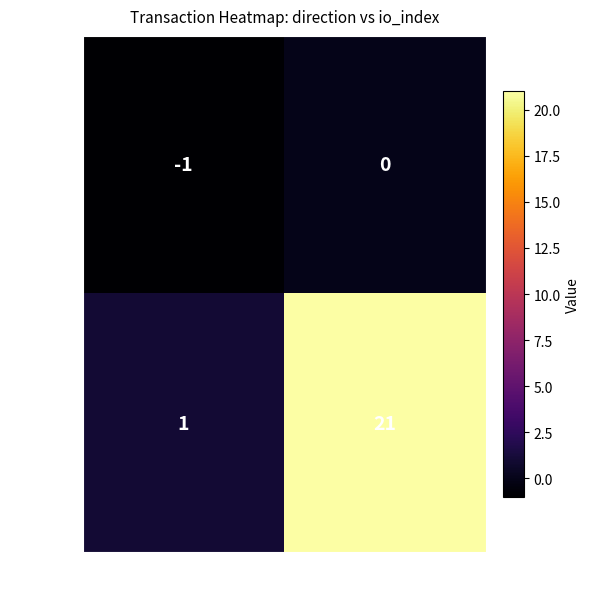

Reading left to right, transcribe all the data shown in this chart.

f2219afd...: direction=-1	io_index=0
ea12669f...: direction=1	io_index=21